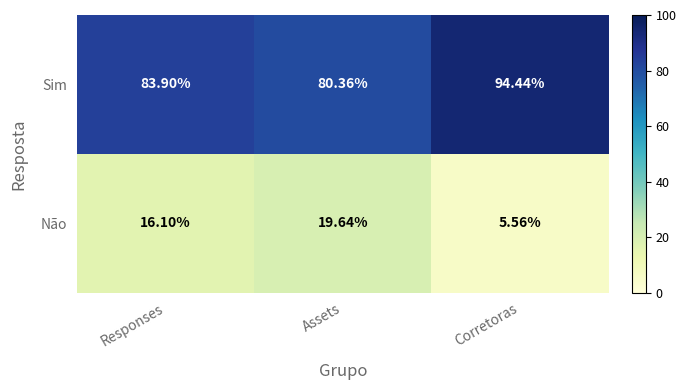

At which label does Sim first exceed 83?

Responses